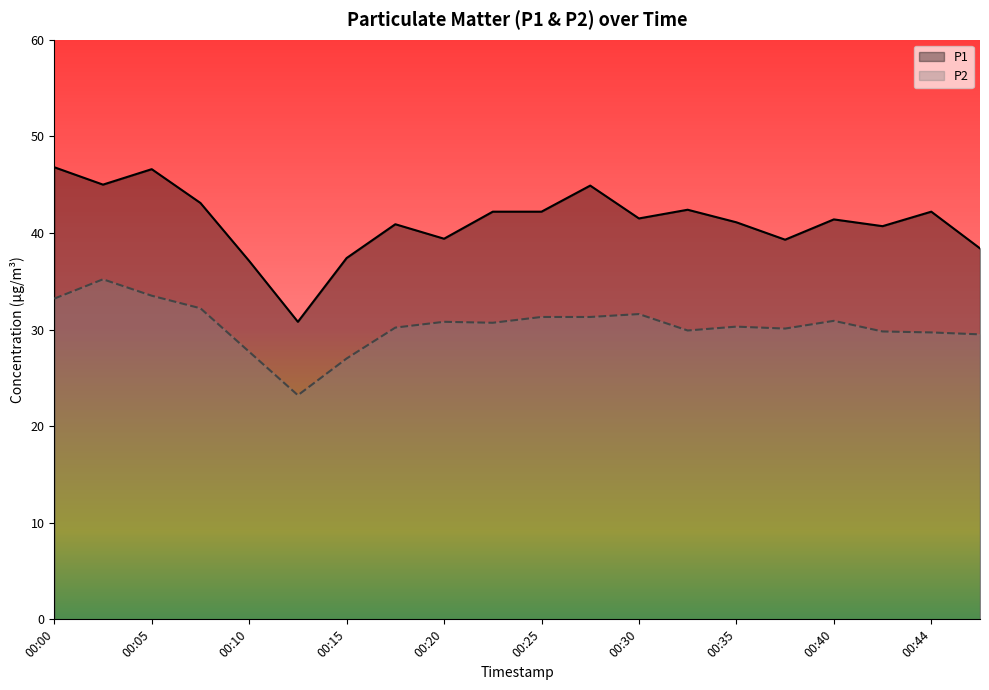

At how many categories does at least one series exceed 34?

19